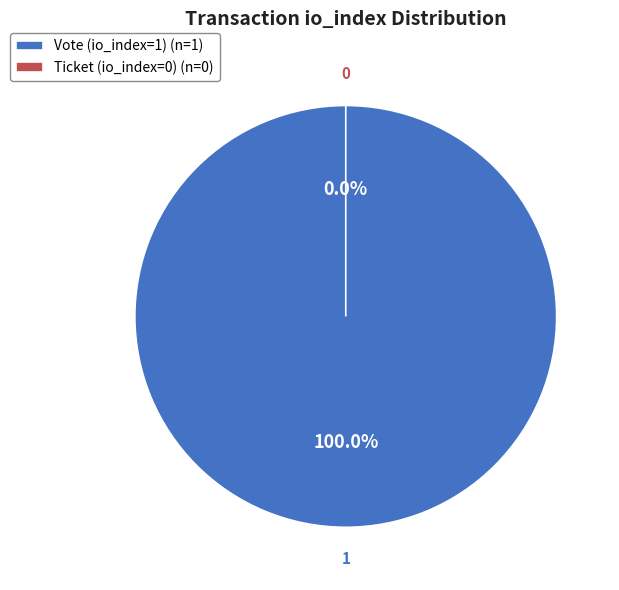

What is the smallest slice in the pie chart?

Ticket (io_index=0)